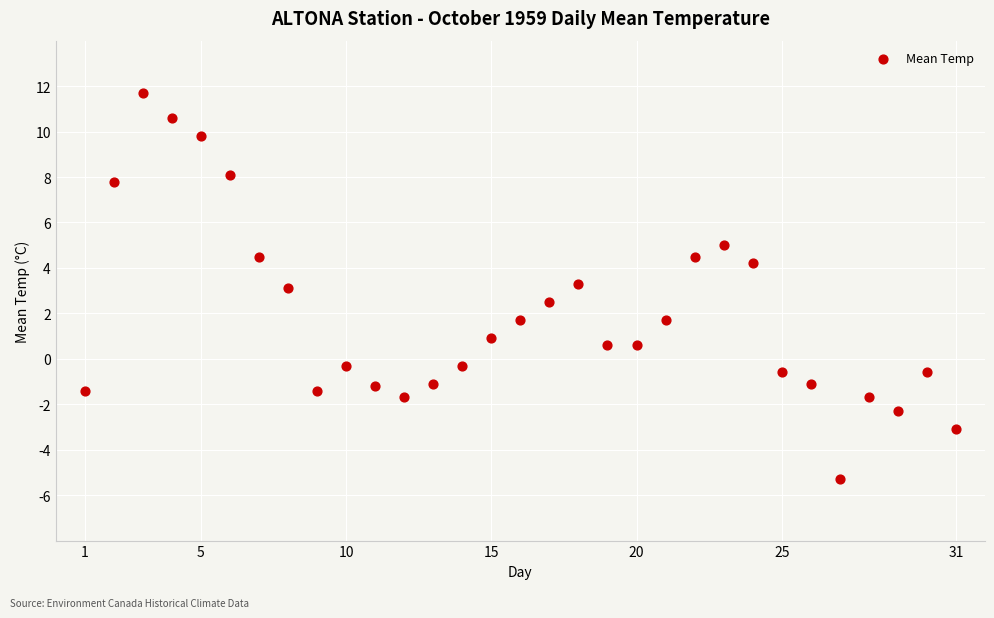

What is the range of X values (max minus min)?

30.0